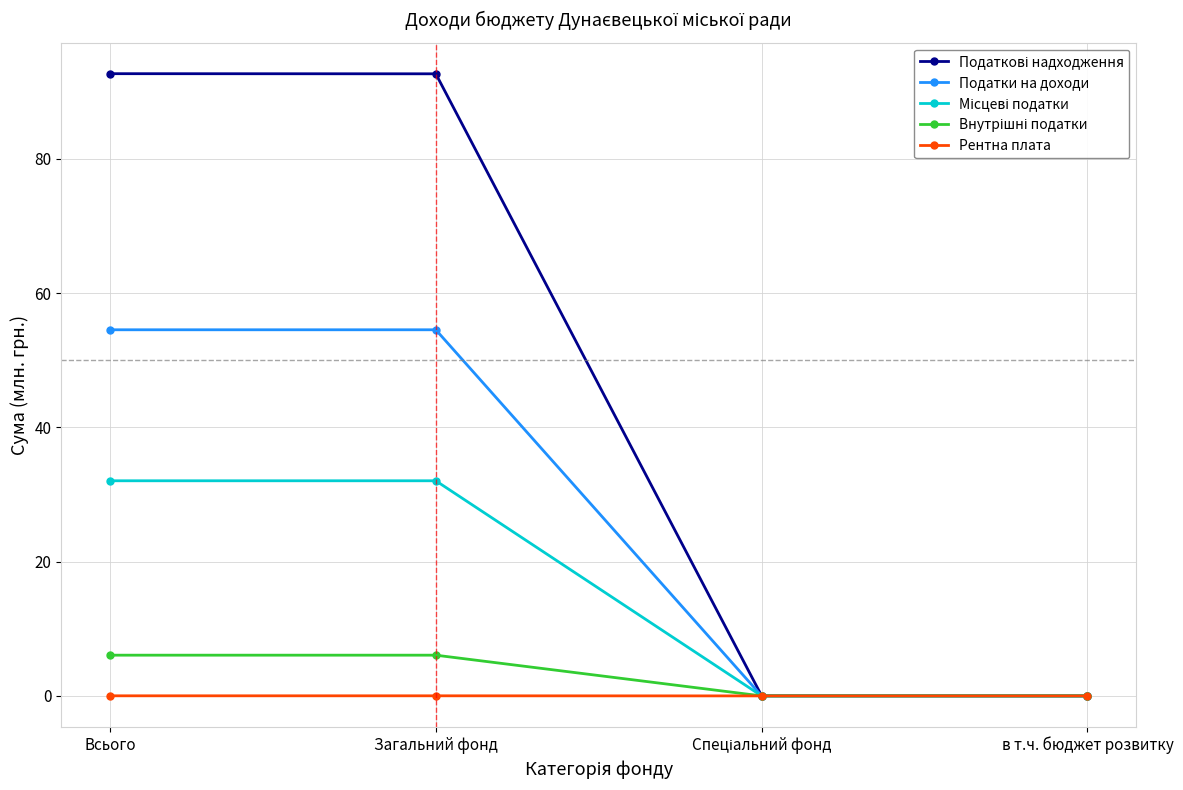

What is the maximum value shown in the chart?

92.7